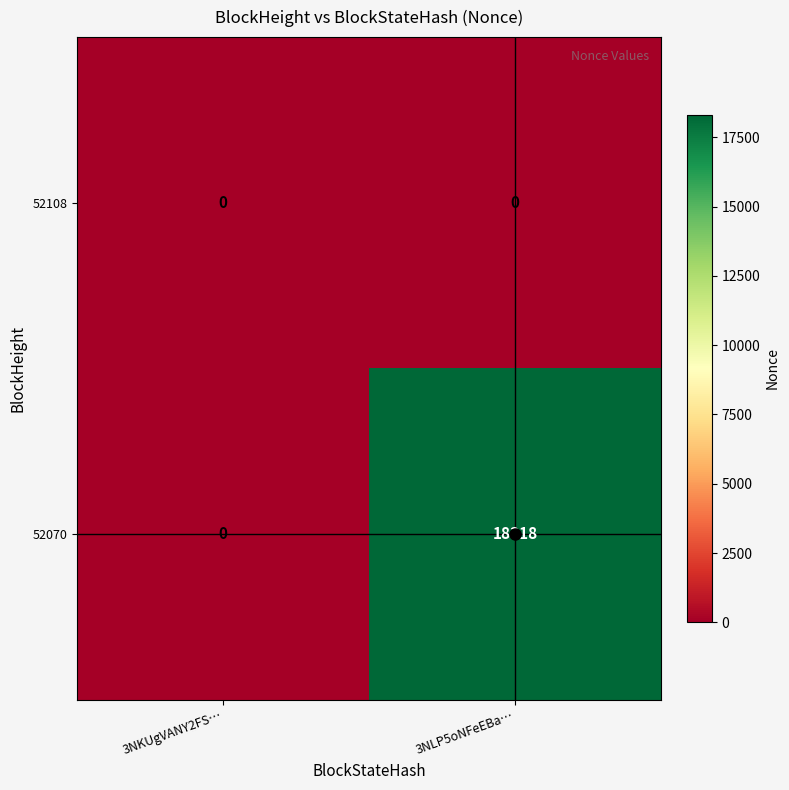

How many data points does each series have?

2